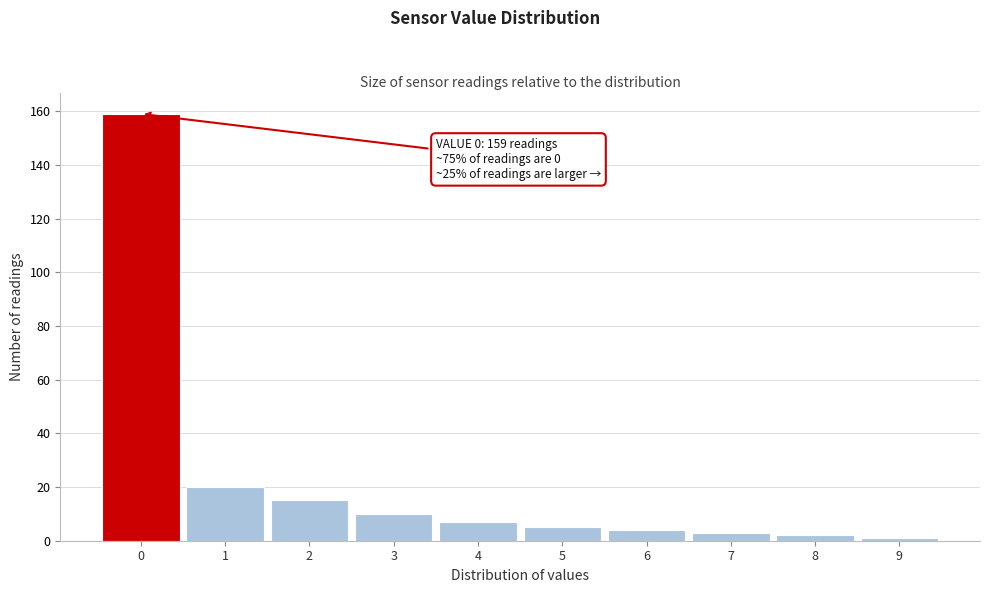

Over which range of the x-axis is the bar tallest?

-0.5 to 0.5